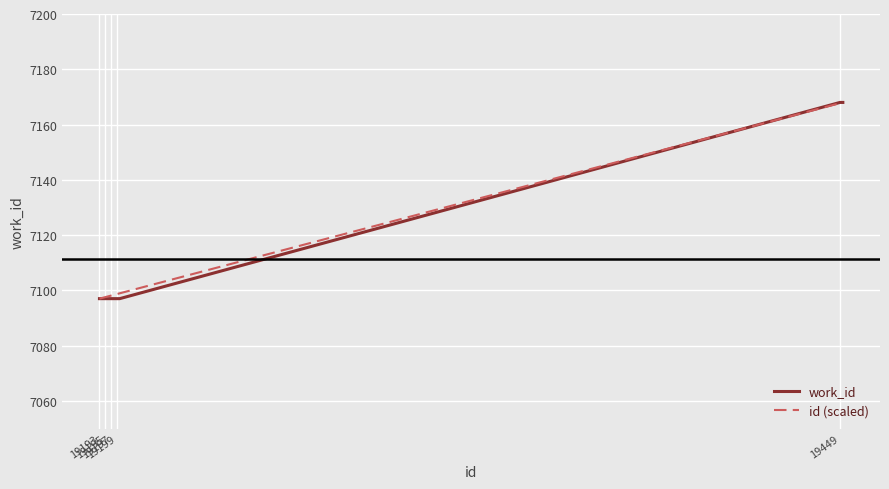

What is the maximum value shown in the chart?

7168.0